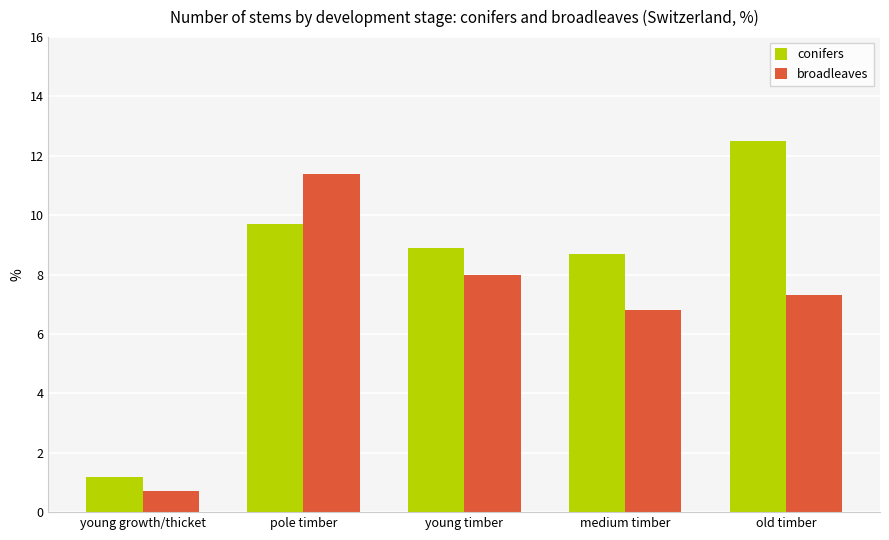

Between young growth/thicket and medium timber, which series saw the biggest shift?

conifers